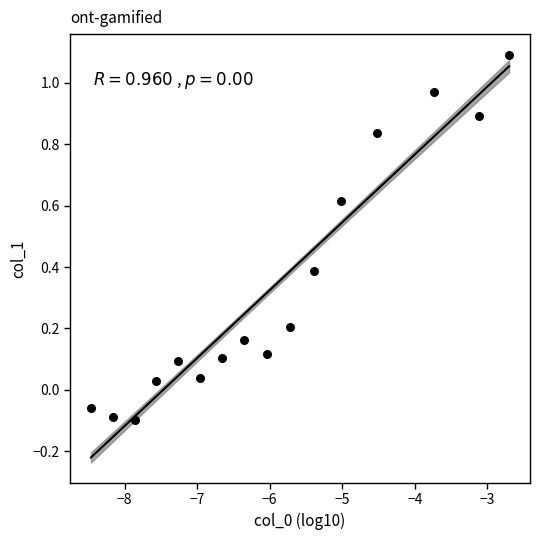

What is the range of Y values (max minus min)?

1.2